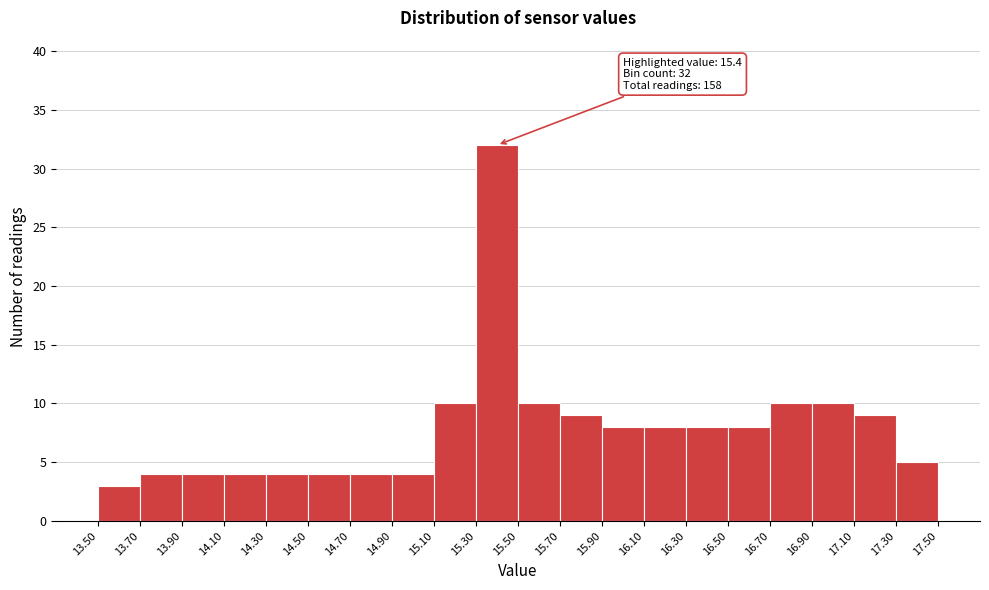

Over which range of the x-axis is the bar tallest?

15.30 to 15.50